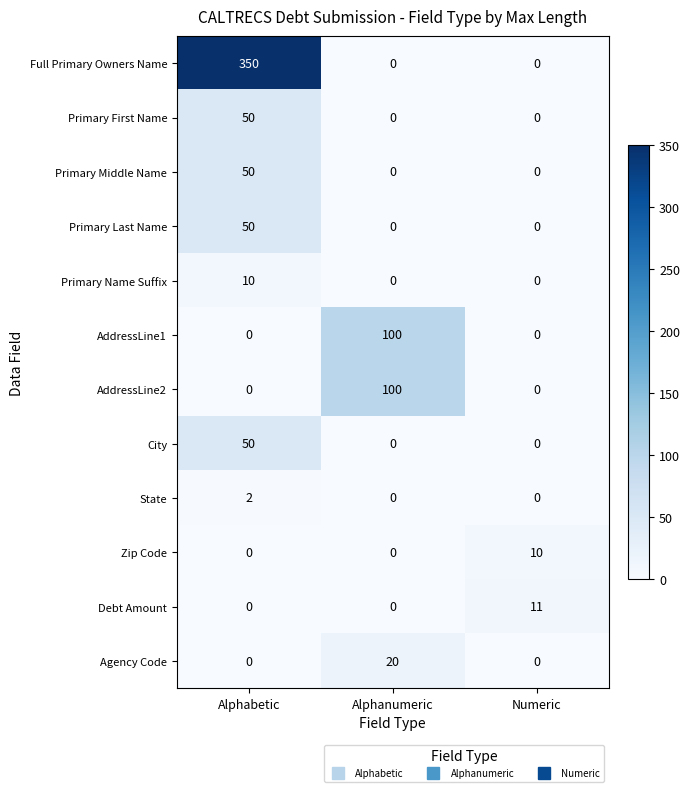

Count the City values in the range 0 to 50.

3